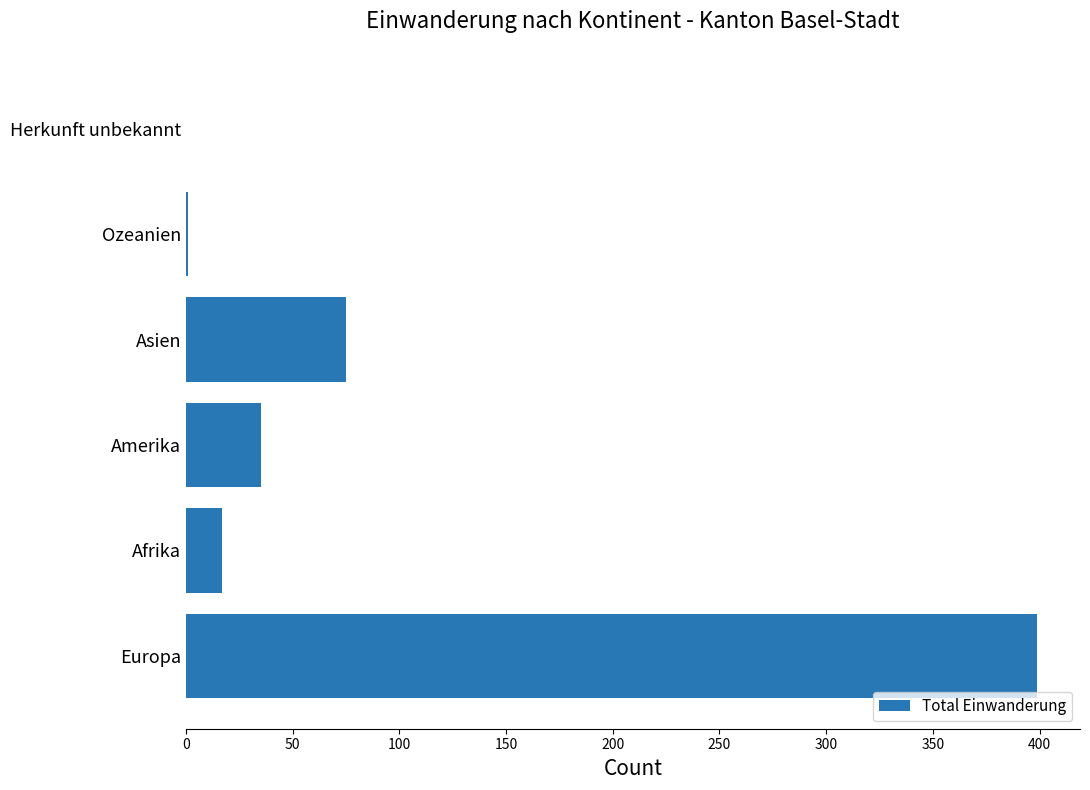

What is the greatest value displayed?

399